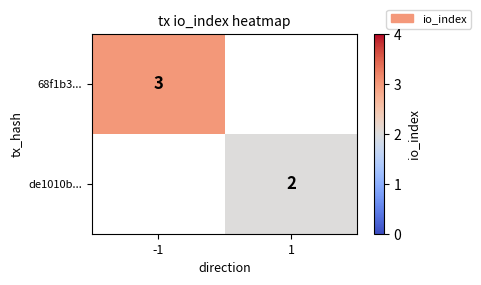

At how many categories does at least one series exceed 2?

1